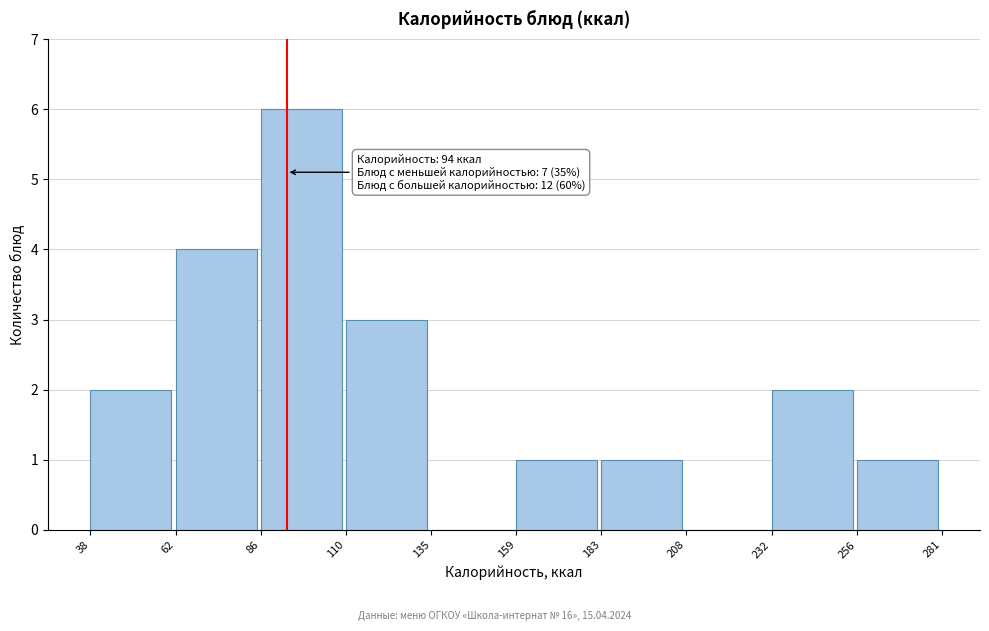

Over which range of the x-axis is the bar tallest?

86 to 110